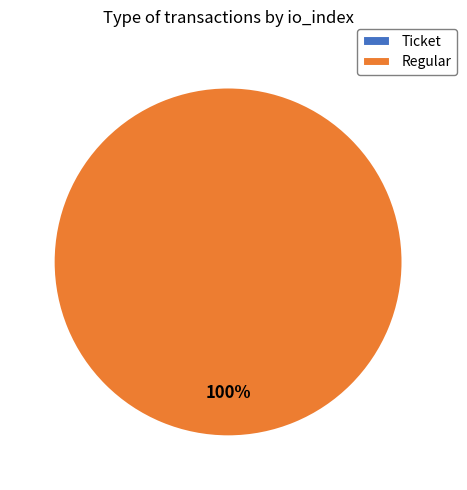

What percentage is the Regular slice, to the nearest percent?

100%